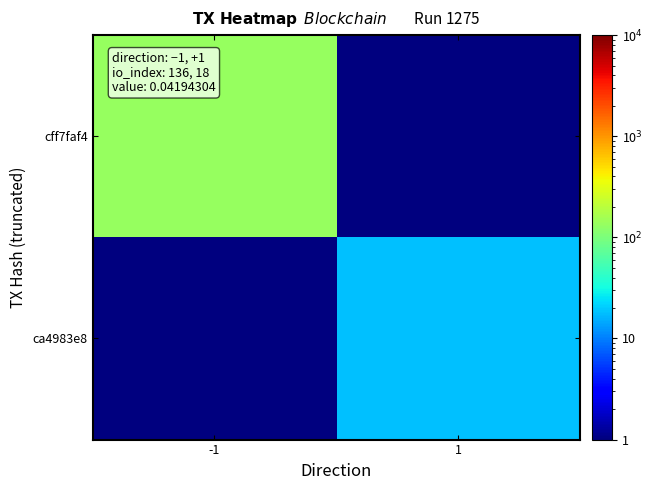

At which category does the chart reach its peak across all series?

-1